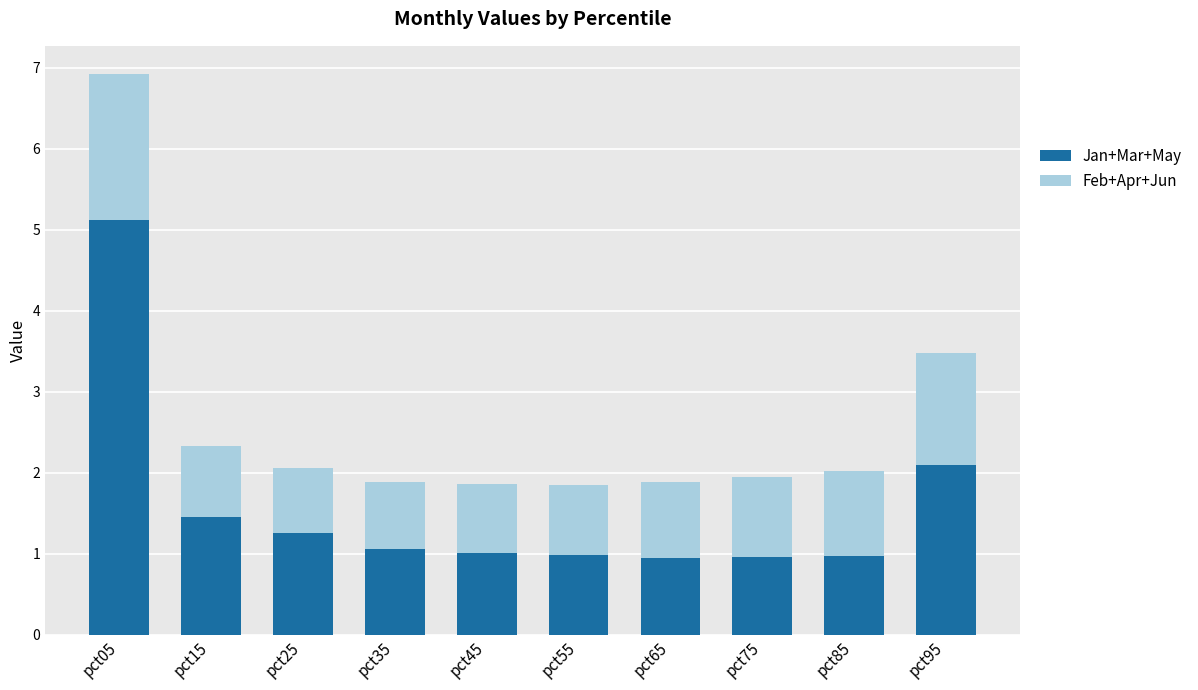

What is the difference between the maximum and minimum values in the Jan+Mar+May series?

4.2